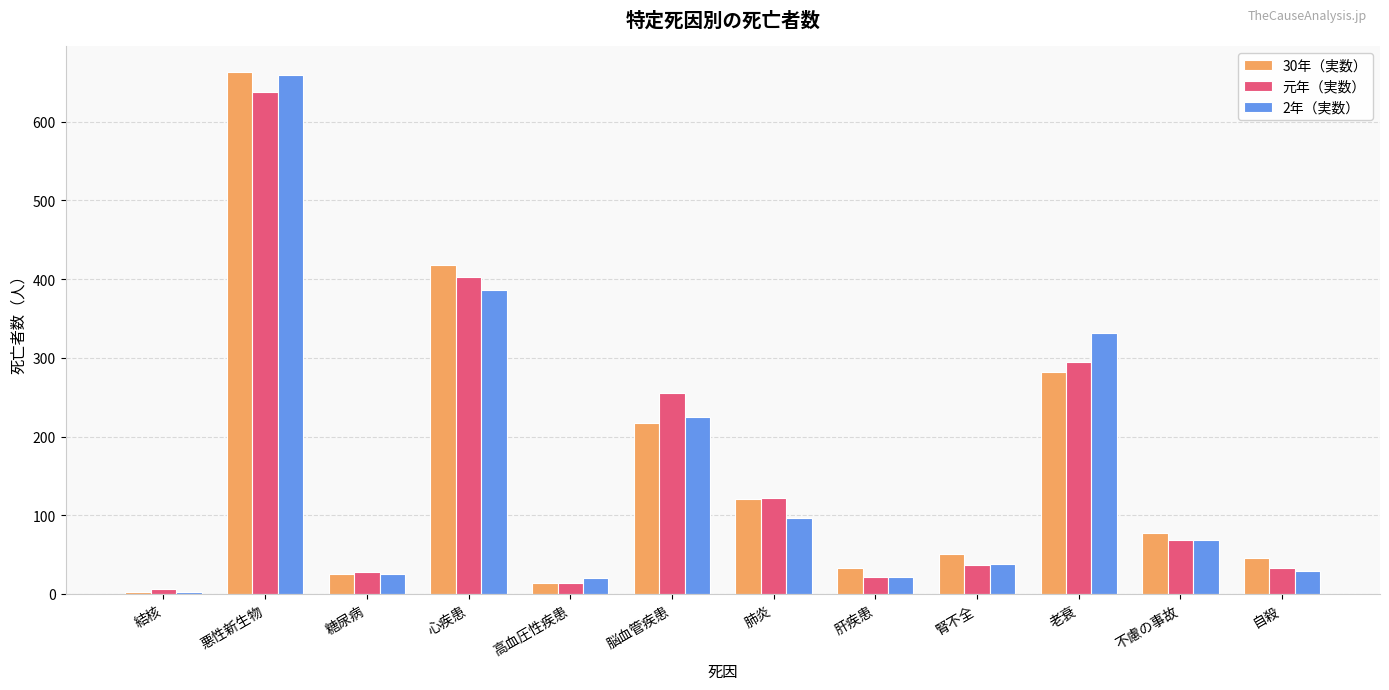

Between 悪性新生物 and 糖尿病, which series saw the biggest shift?

30年（実数）